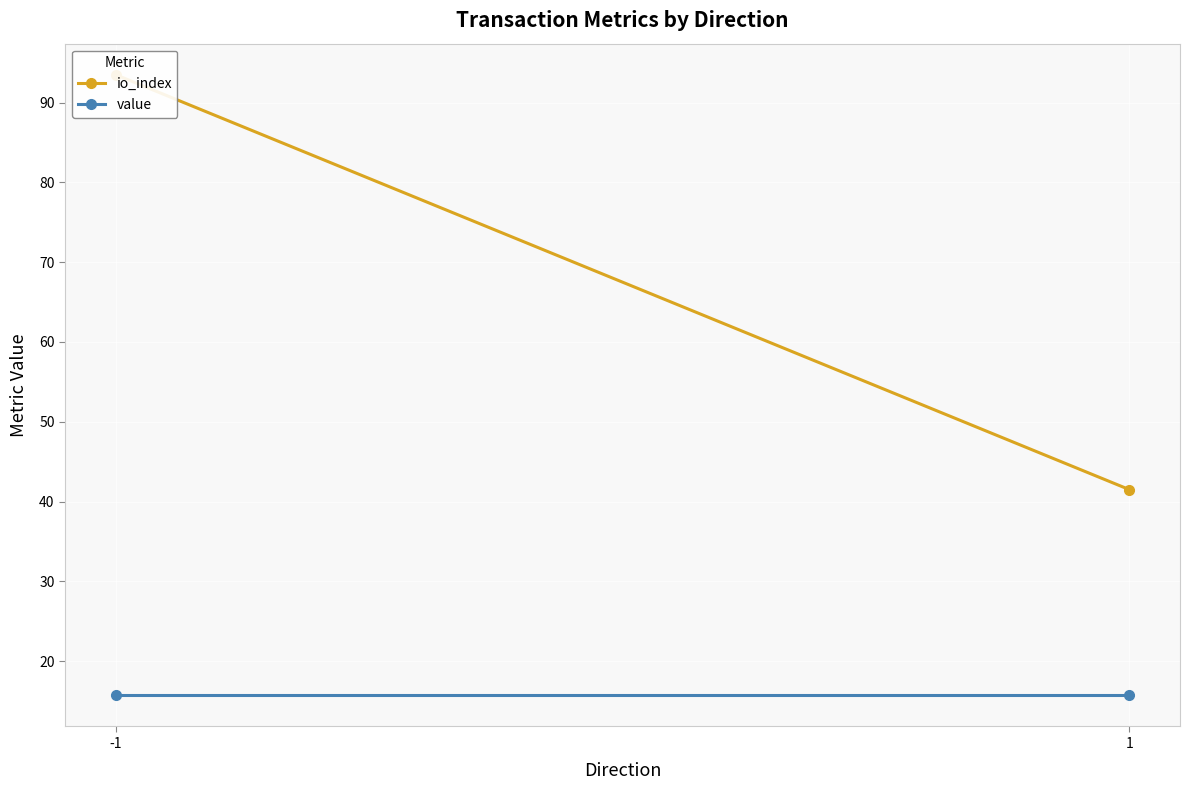

At how many categories does at least one series exceed 37?

2